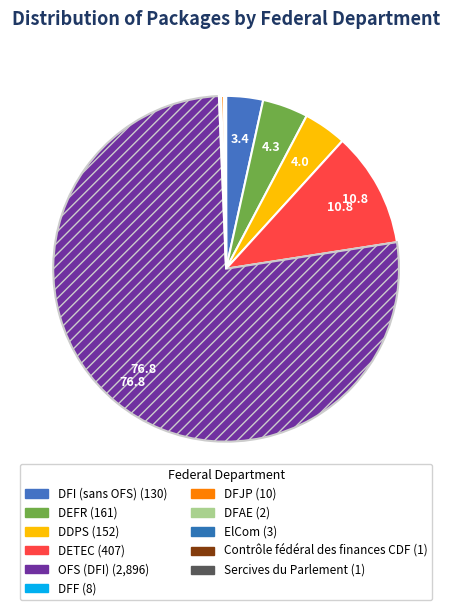

Count the number of slices in the pie.

11